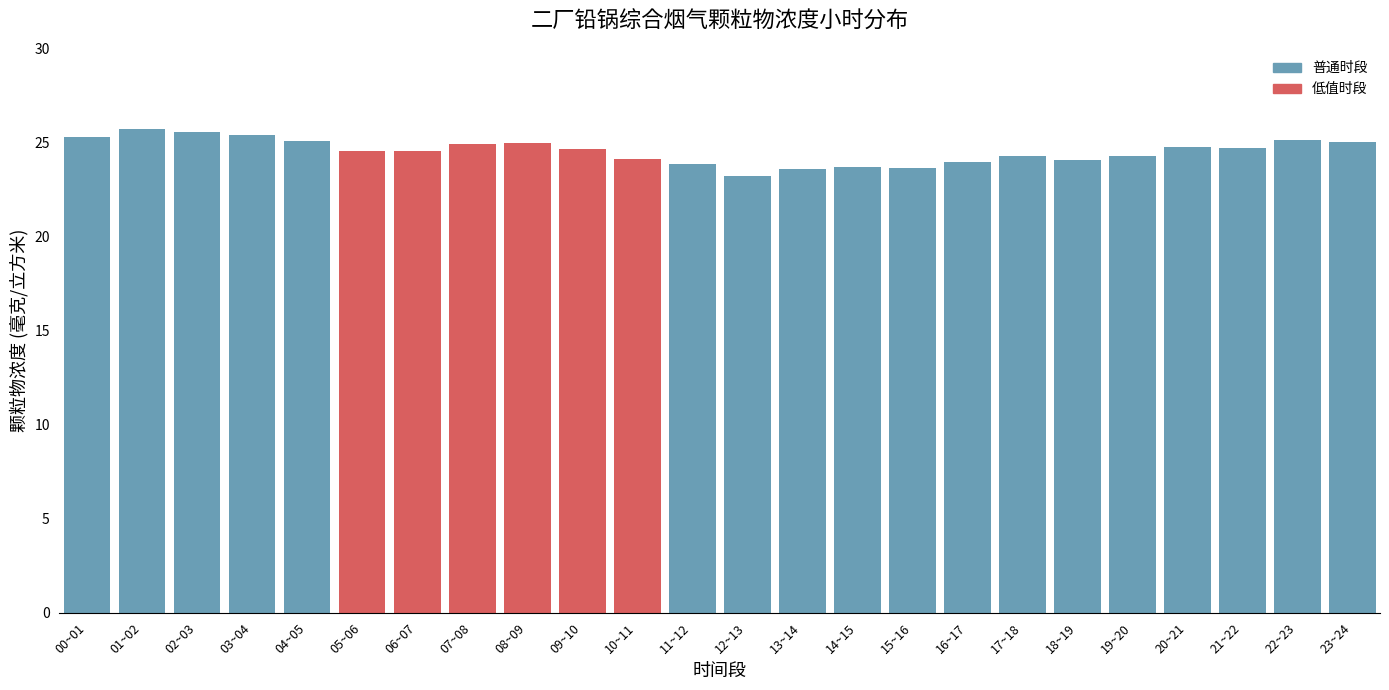

What is the ratio of the value at 07~08 to the value at 03~04?

1.0